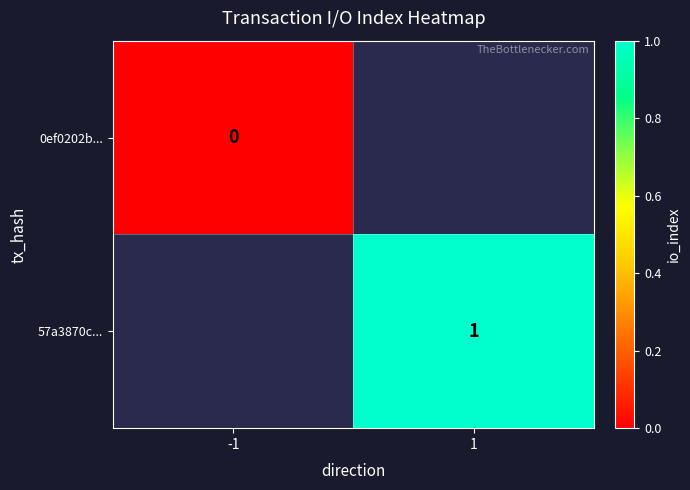

Is it true that 57a3870c... equals 2 at 1?

False